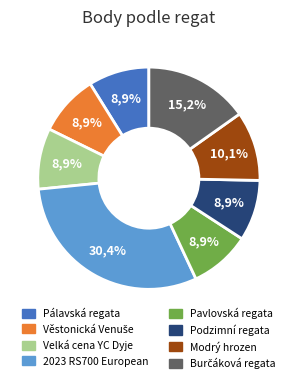

How many slices are in this pie chart?

8